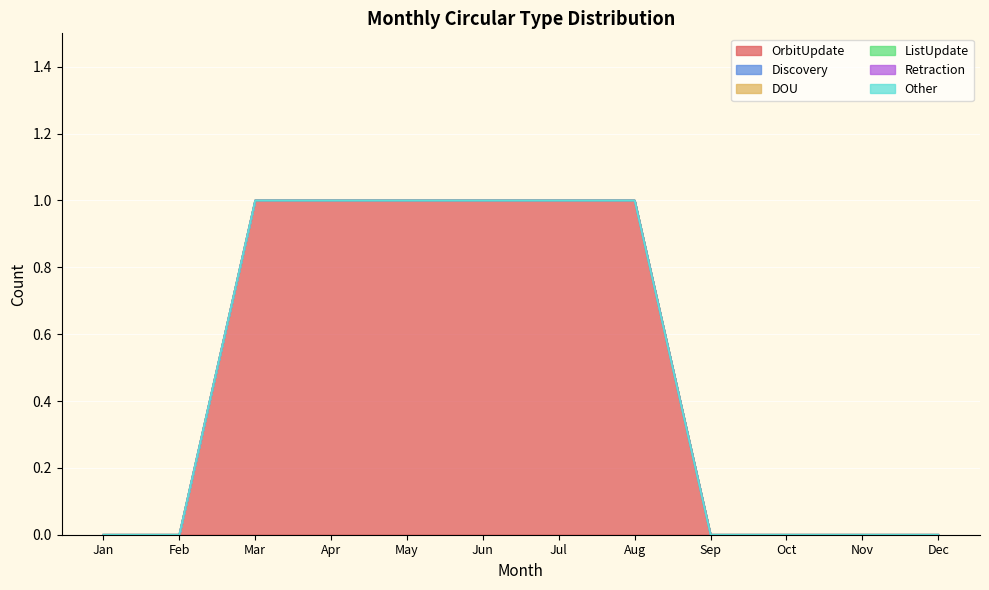

Reading right to left, what are all the values shown in this chart?

OrbitUpdate: Dec=0	Nov=0	Oct=0	Sep=0	Aug=1	Jul=1	Jun=1	May=1	Apr=1	Mar=1	Feb=0	Jan=0
Discovery: Dec=0	Nov=0	Oct=0	Sep=0	Aug=0	Jul=0	Jun=0	May=0	Apr=0	Mar=0	Feb=0	Jan=0
DOU: Dec=0	Nov=0	Oct=0	Sep=0	Aug=0	Jul=0	Jun=0	May=0	Apr=0	Mar=0	Feb=0	Jan=0
ListUpdate: Dec=0	Nov=0	Oct=0	Sep=0	Aug=0	Jul=0	Jun=0	May=0	Apr=0	Mar=0	Feb=0	Jan=0
Retraction: Dec=0	Nov=0	Oct=0	Sep=0	Aug=0	Jul=0	Jun=0	May=0	Apr=0	Mar=0	Feb=0	Jan=0
Other: Dec=0	Nov=0	Oct=0	Sep=0	Aug=0	Jul=0	Jun=0	May=0	Apr=0	Mar=0	Feb=0	Jan=0